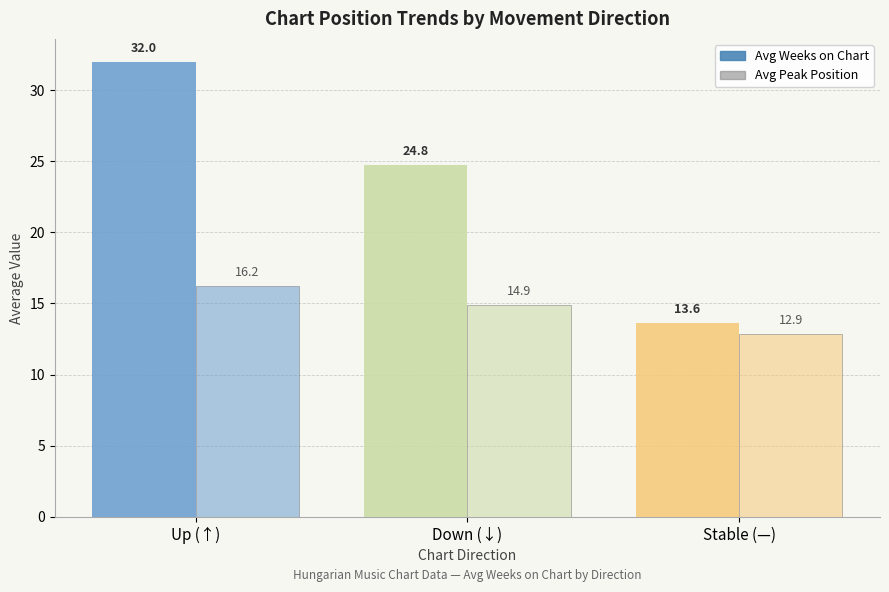

True or false: Avg Peak Position has a value of 10.1 at Down (↓).

False